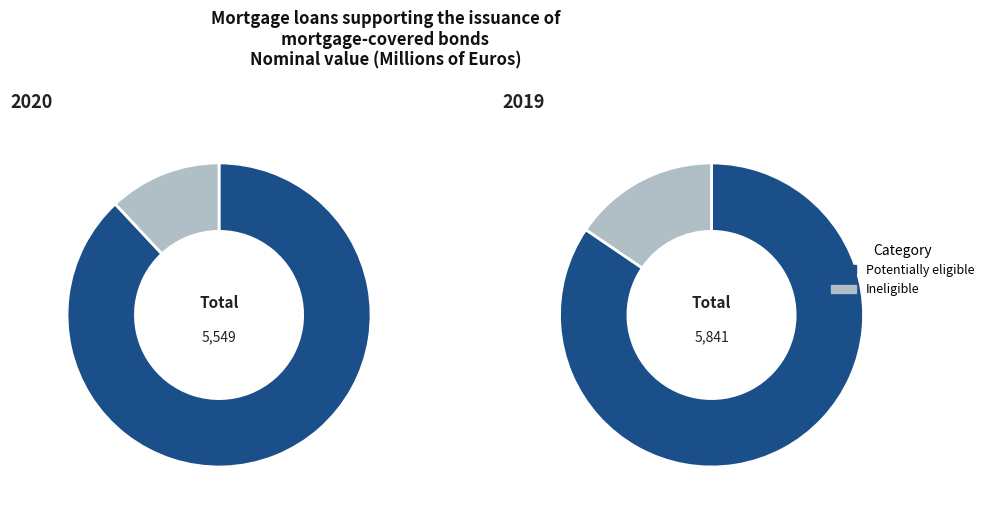

What is the smallest slice in the pie chart?

Ineligible